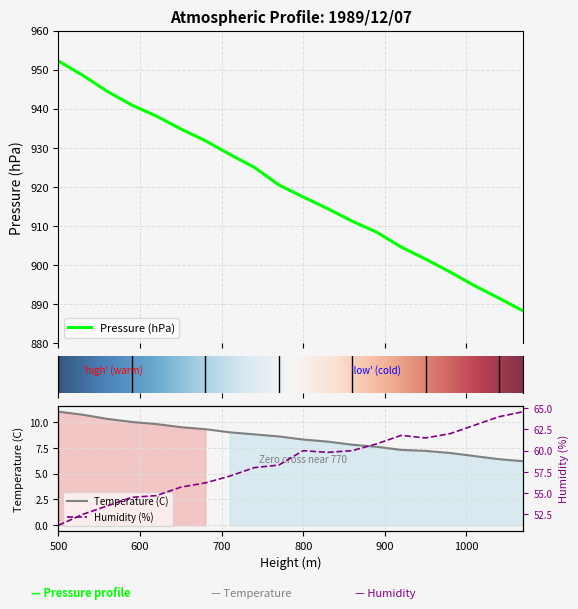

Is this an area chart (filled region under the line)?

No